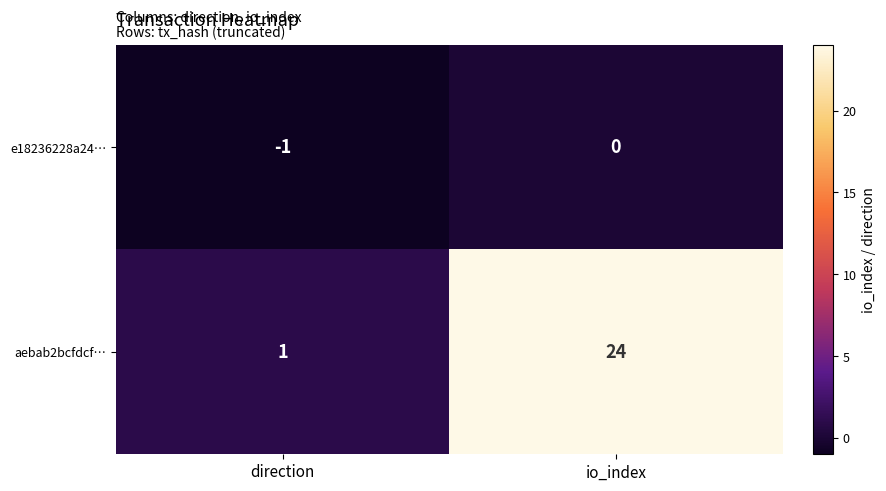

Which series has the largest range (max minus min)?

aebab2bcfdcf…